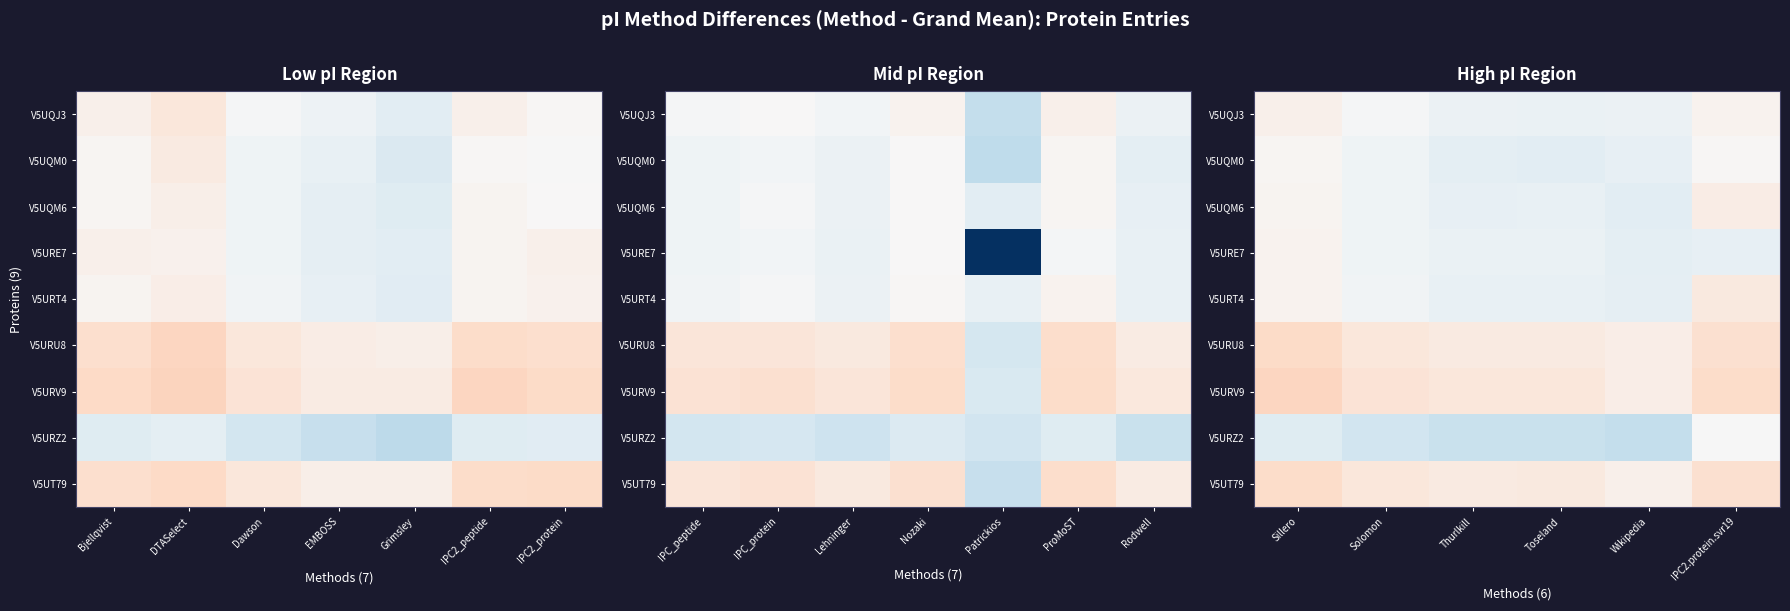

True or false: V5URU8 has a value of 0.1 at Solomon.

False